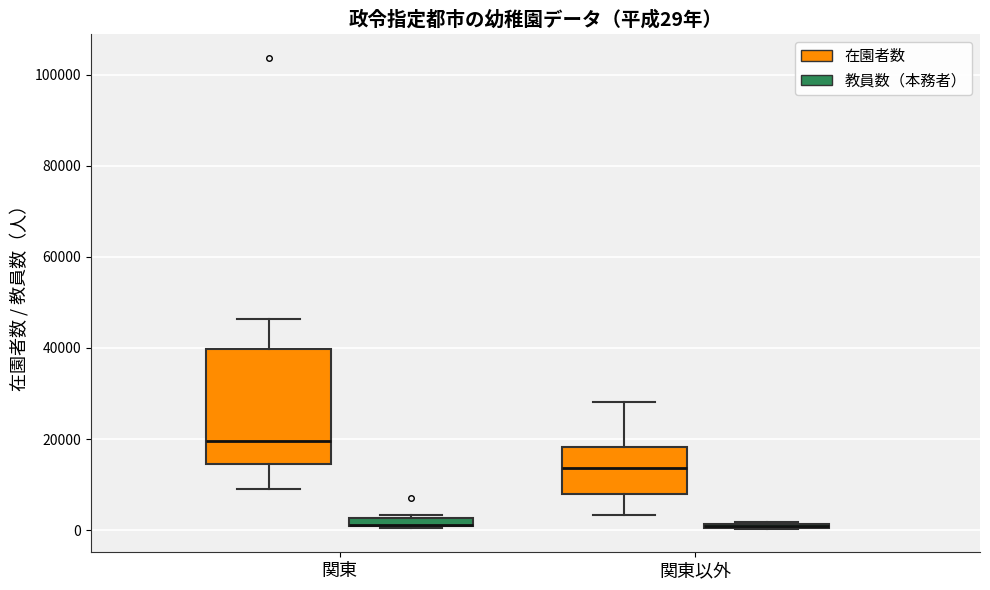

Comparing the boxes themselves (not the whiskers), which one is the tallest?

関東 (在園者数)